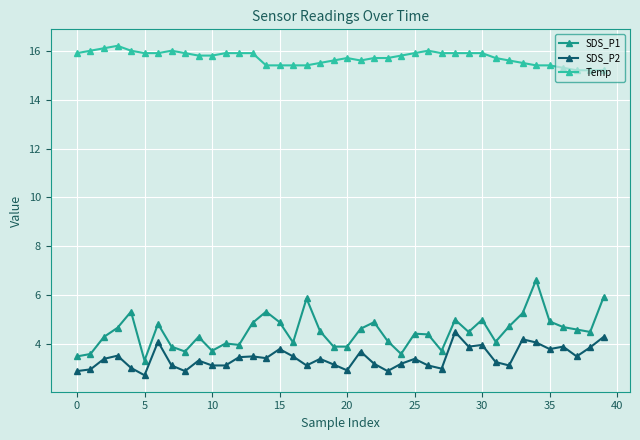

True or false: SDS_P2 has more than 0 points higher than both neighbors.

True